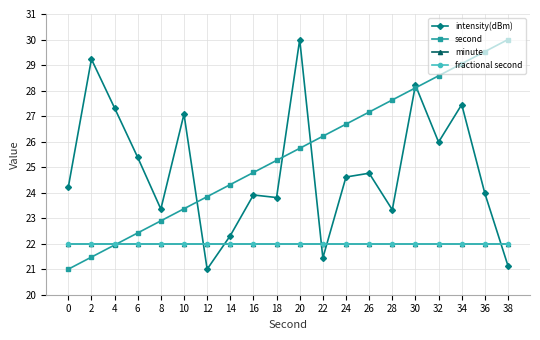

Does the chart have visible grid lines?

Yes